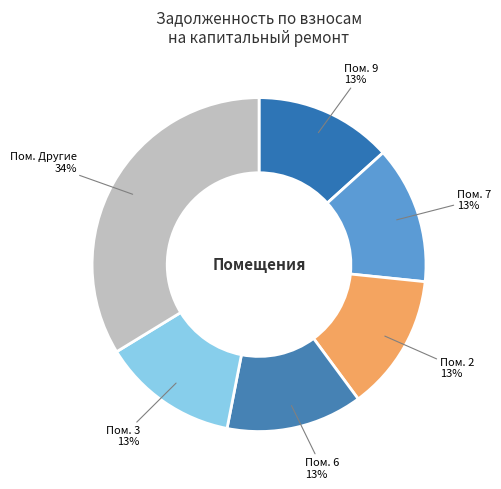

Count the number of slices in the pie.

6